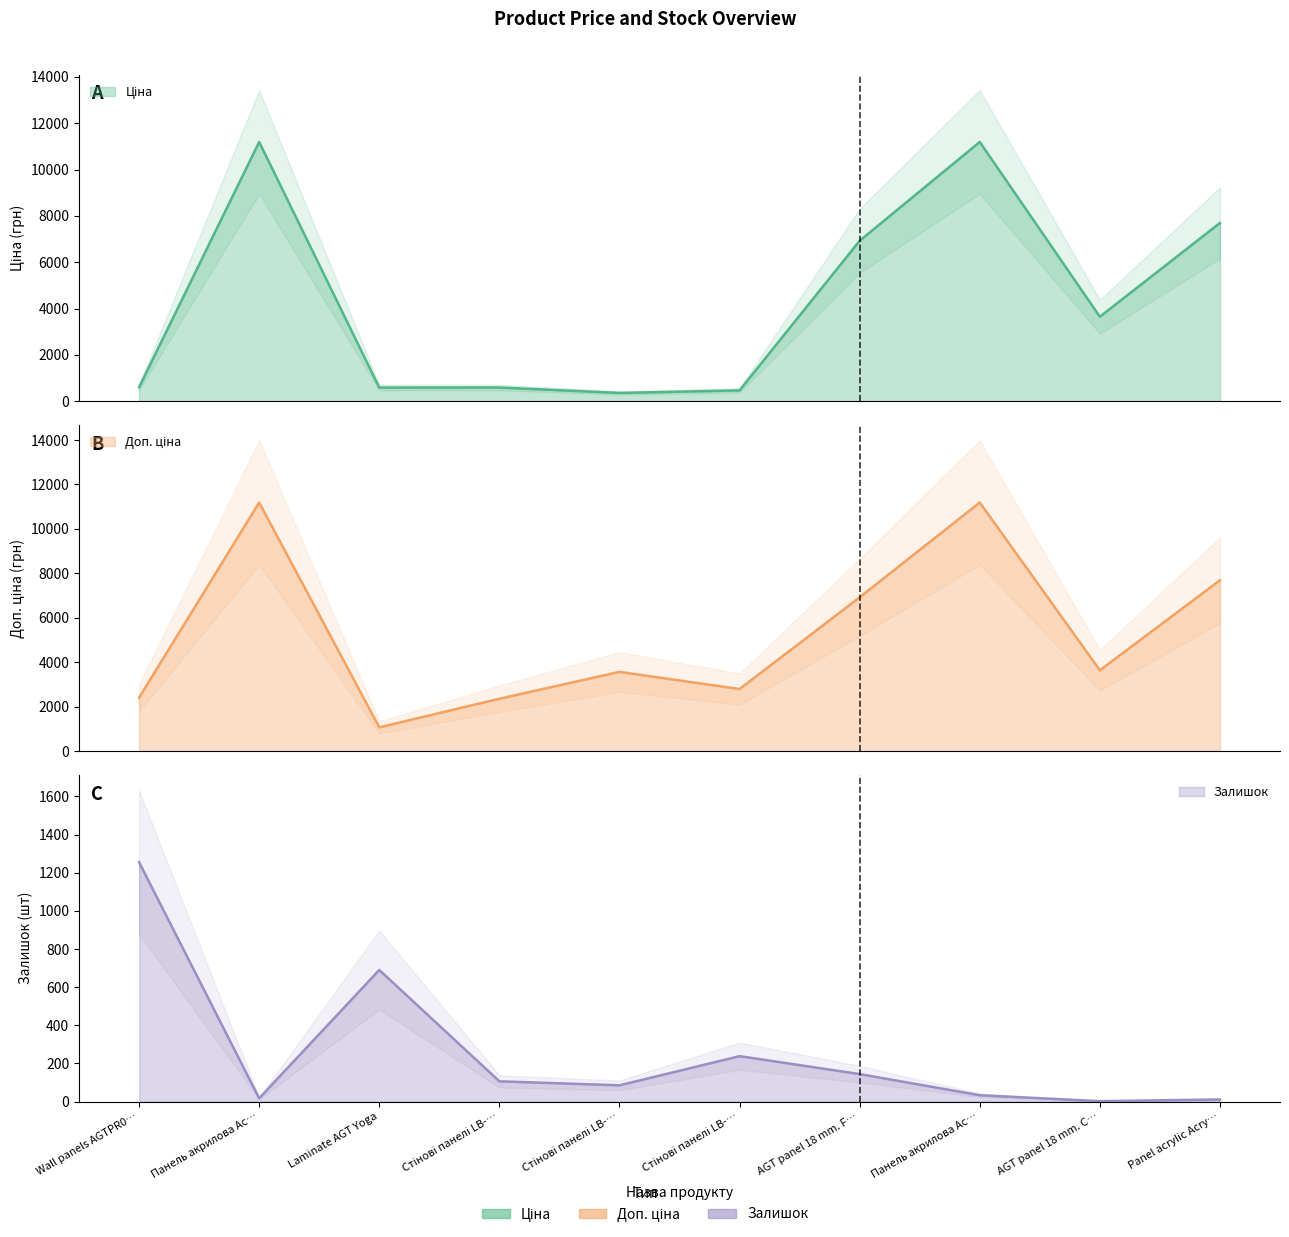

True or false: Доп. ціна and Залишок cross at least once.

False